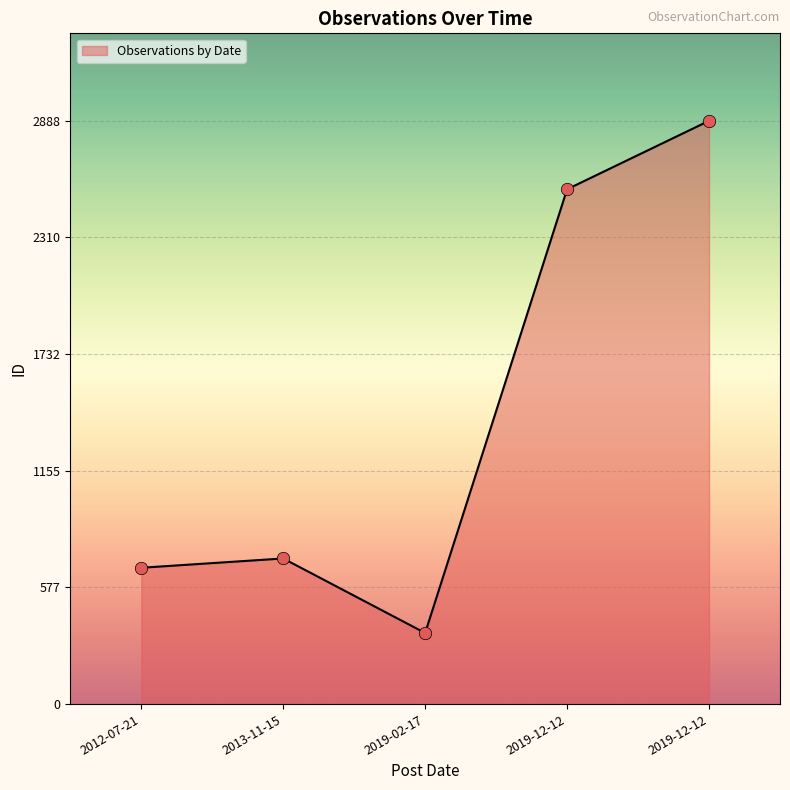

How many lines are shown in the chart?

1